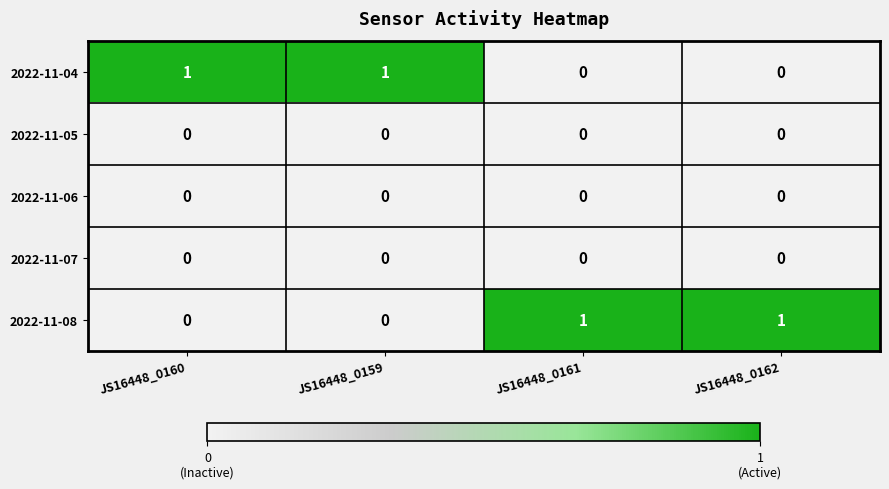

The value of 2022-11-08 at JS16448_0160 is 0. True or false?

True